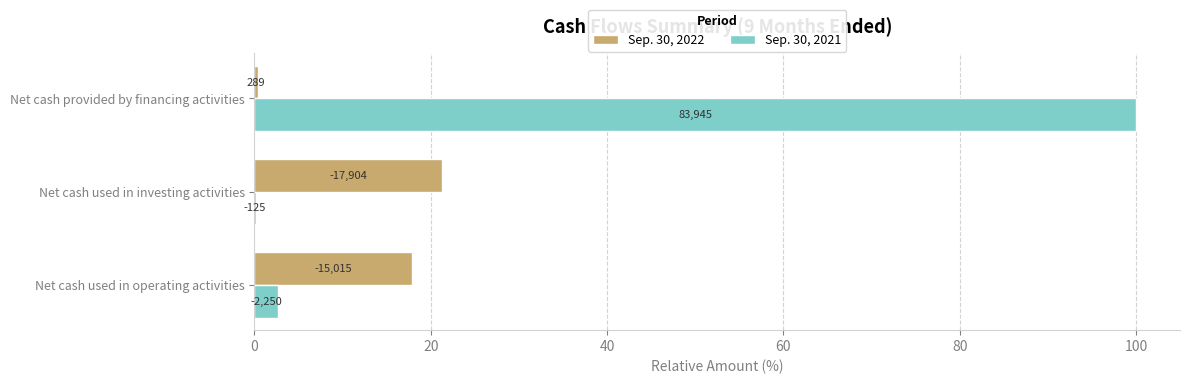

What are all the series names shown in the legend?

Sep. 30, 2022, Sep. 30, 2021